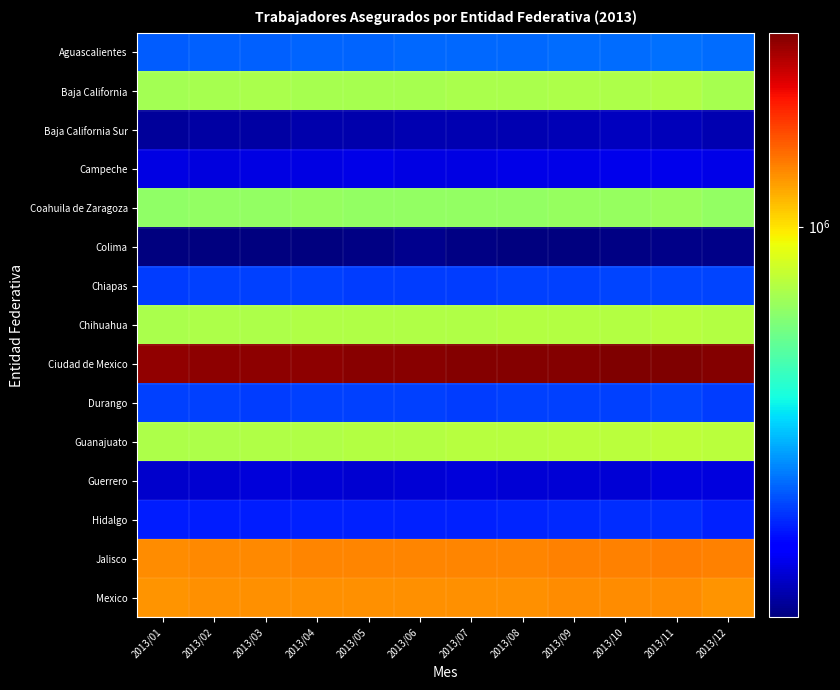

Between 2013/06 and 2013/10, which series saw the biggest shift?

Ciudad de Mexico